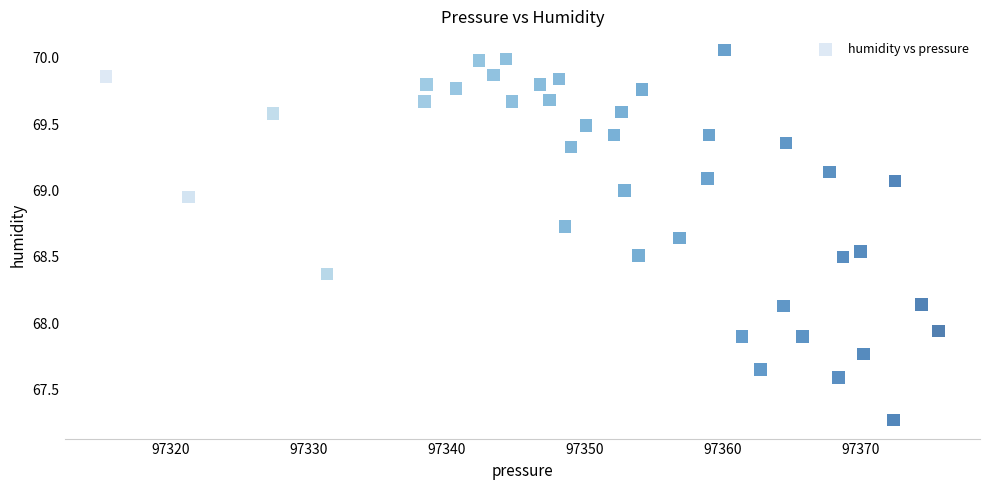

What is the range of Y values (max minus min)?

2.8